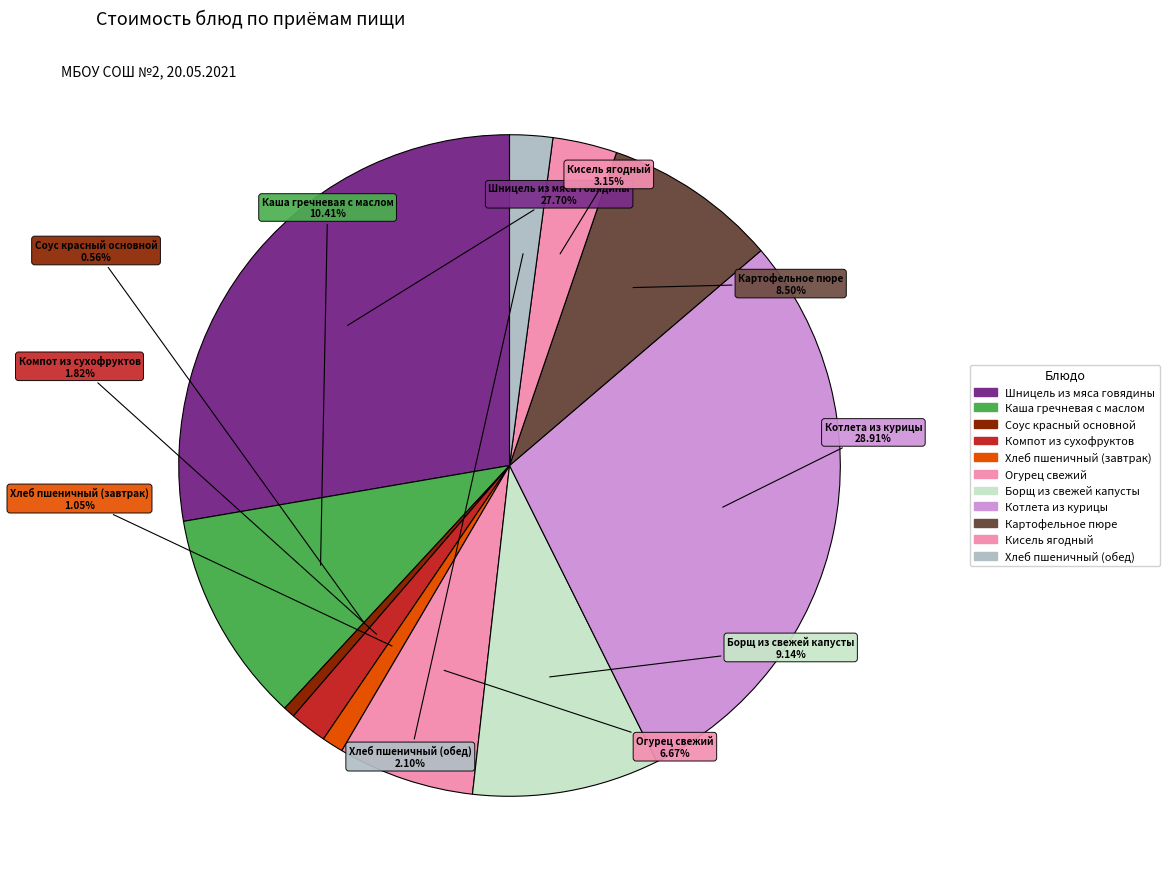

How many segments does this pie chart have?

11